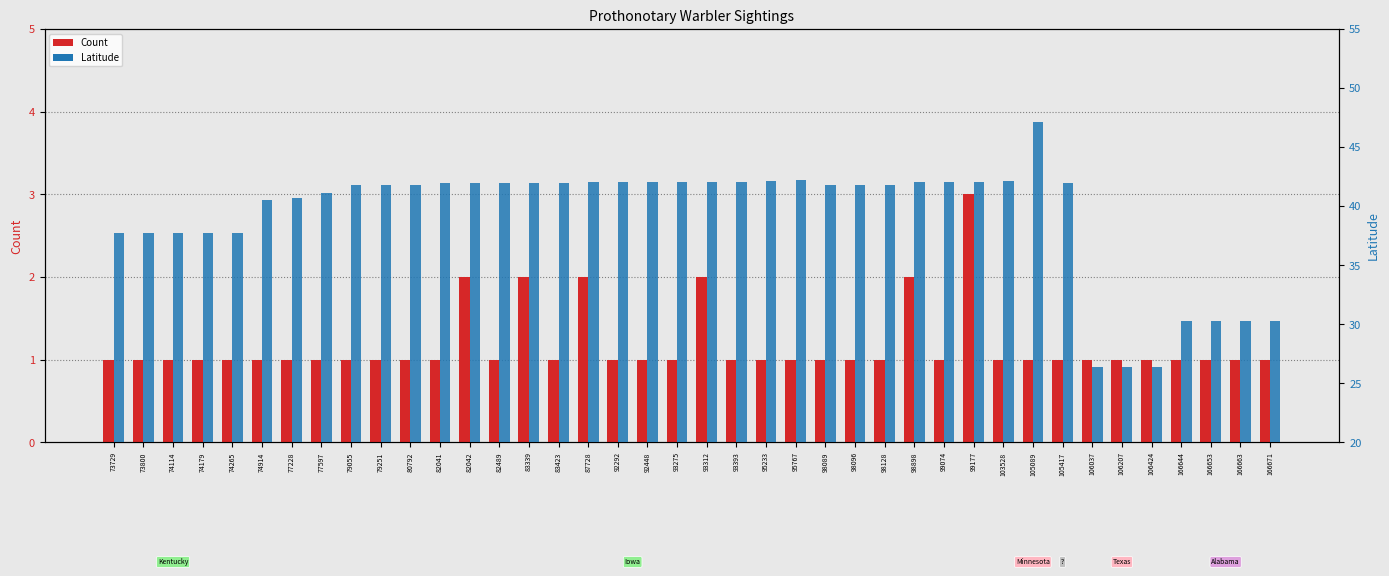

What is the sum of all Latitude values?

1566.0